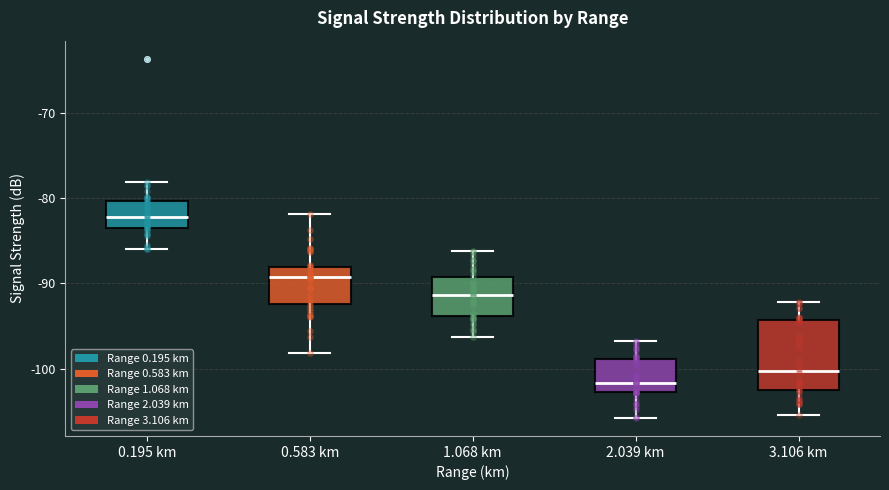

Which box's median line is the lowest?

2.039 km